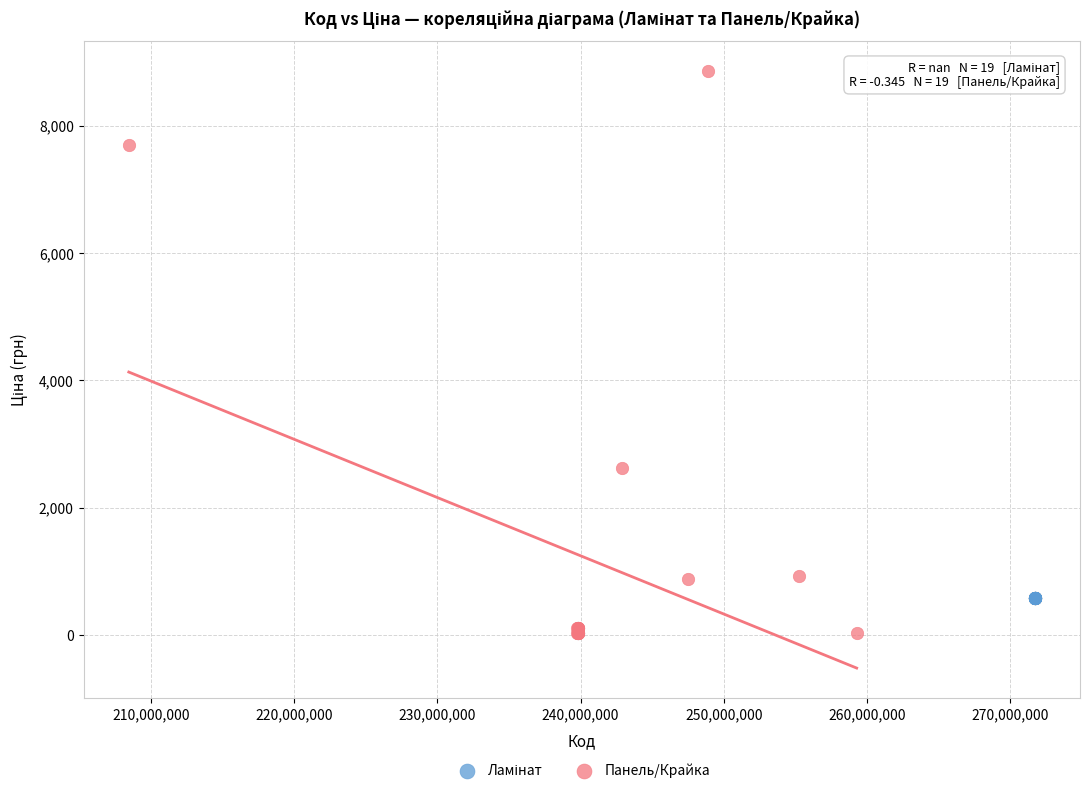

Which series contains the highest Y value?

Панель/Крайка